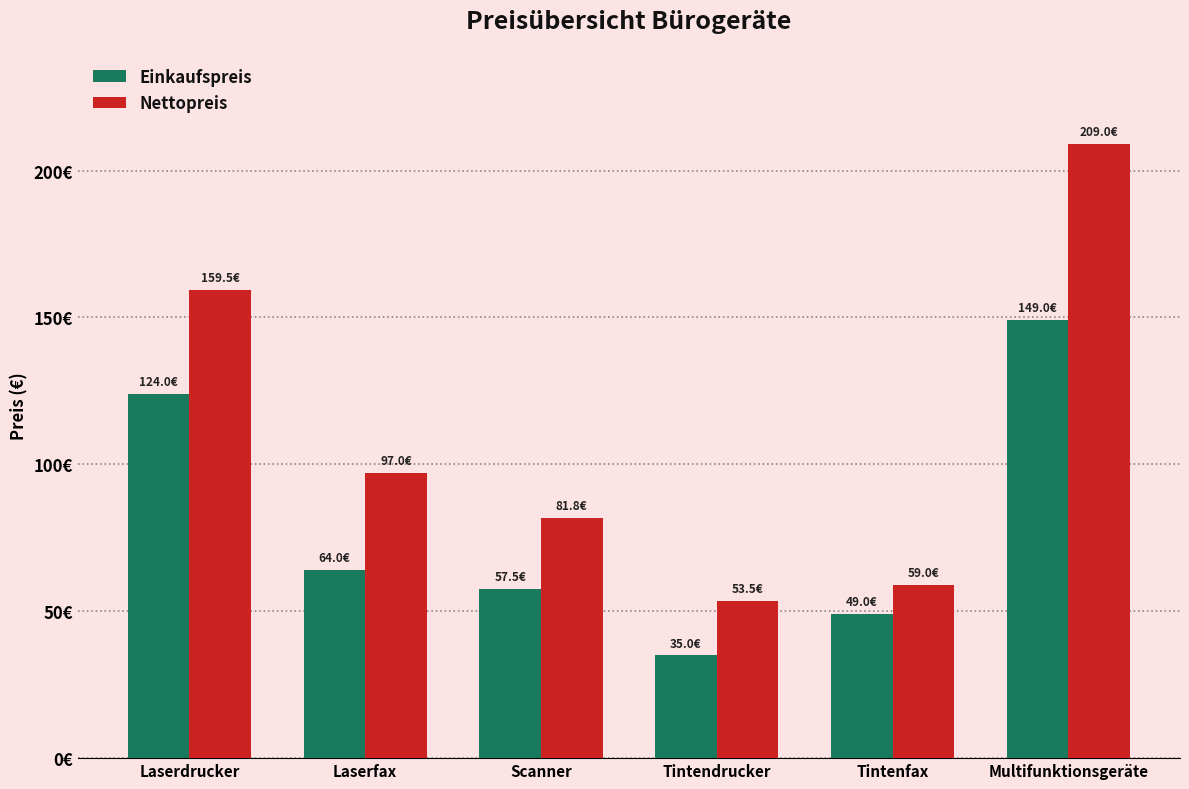

Which has a higher value, Multifunktionsgeräte or Scanner?

Multifunktionsgeräte